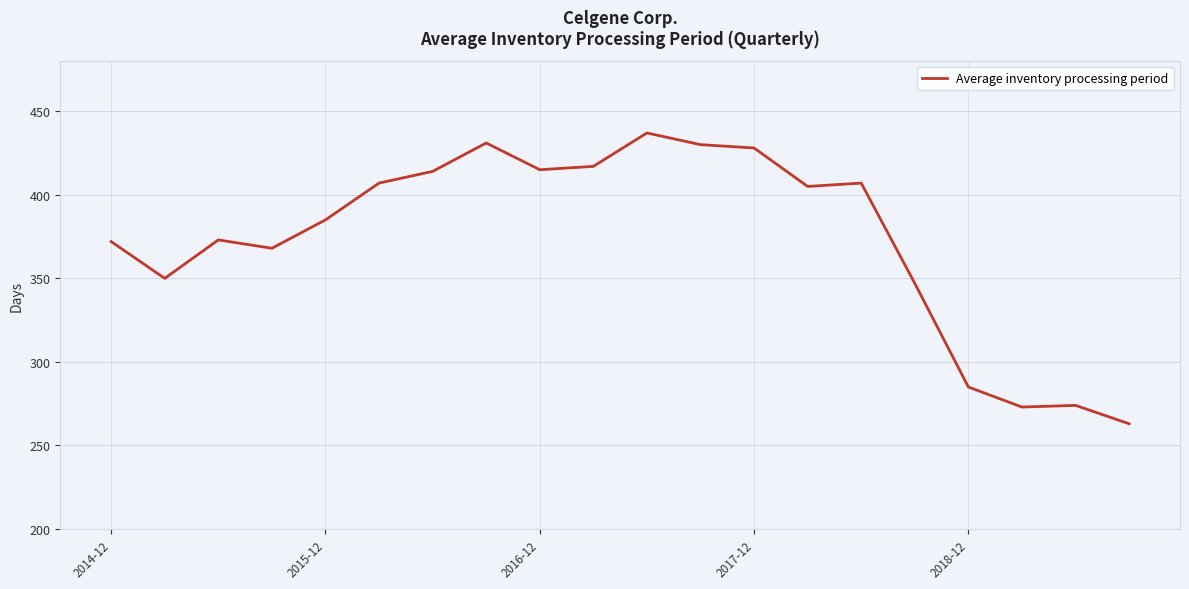

True or false: there are more than 0 points higher than both neighbors.

True